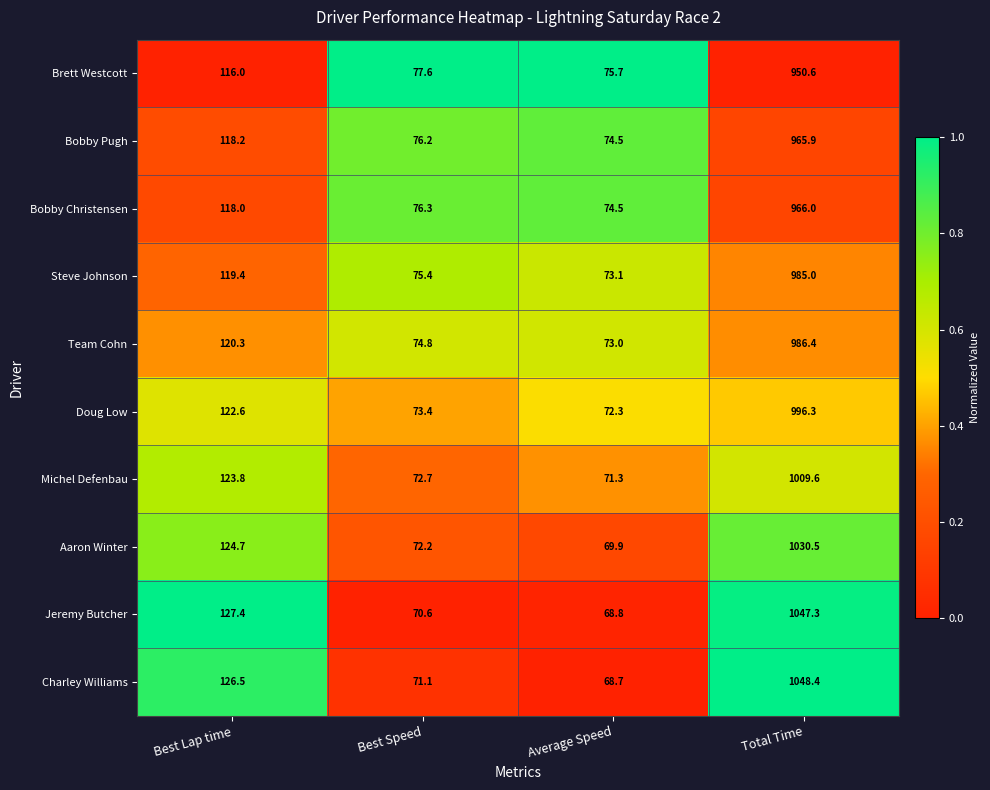

What is the total value across all series at Best Speed?

740.3